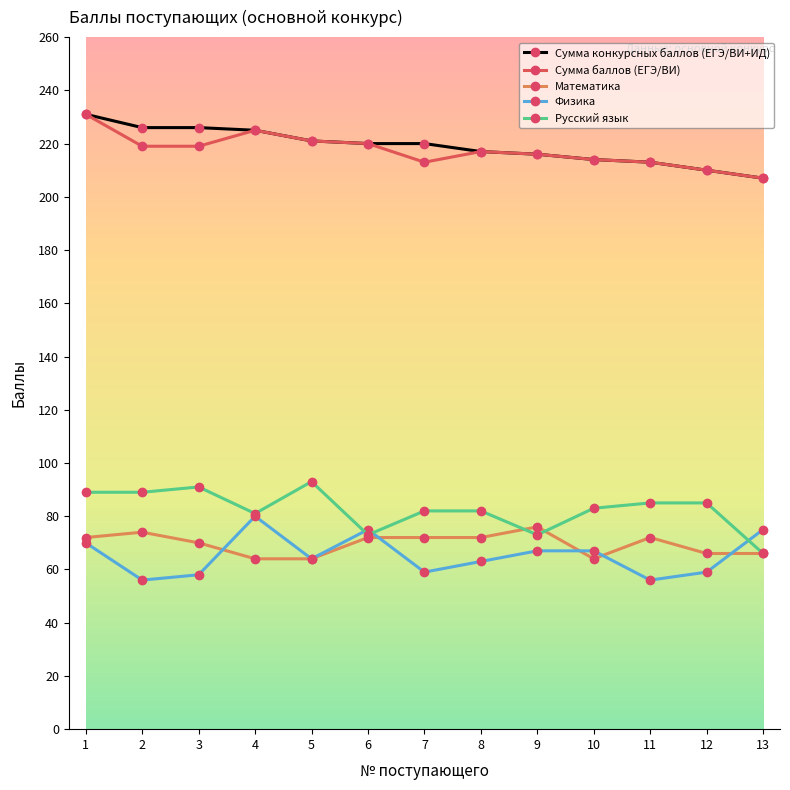

What is the smallest value displayed?

56